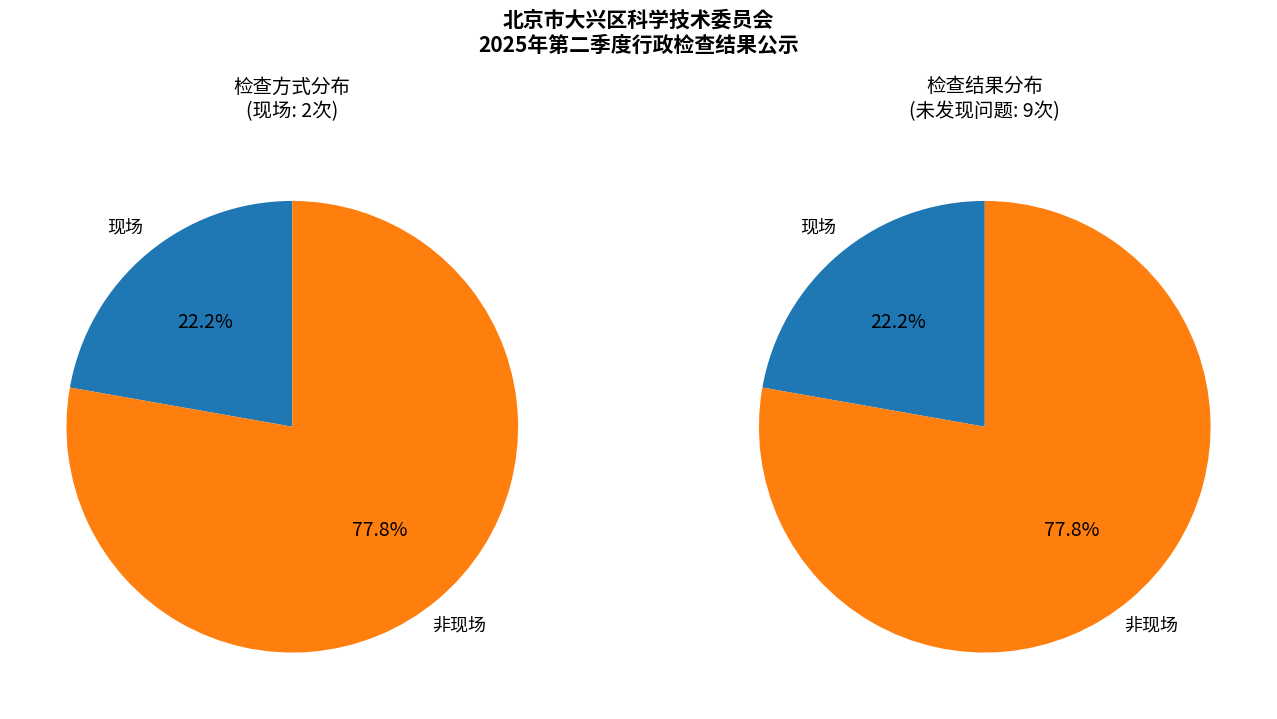

Combined, what portion of the pie is 现场 and 非现场?

100.0%